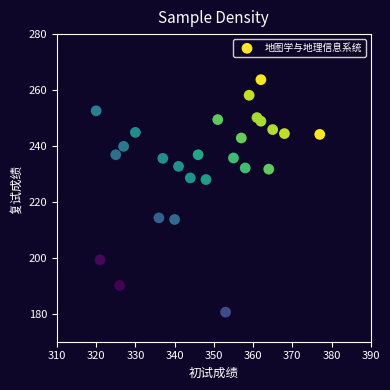

What is the range of Y values (max minus min)?

83.1